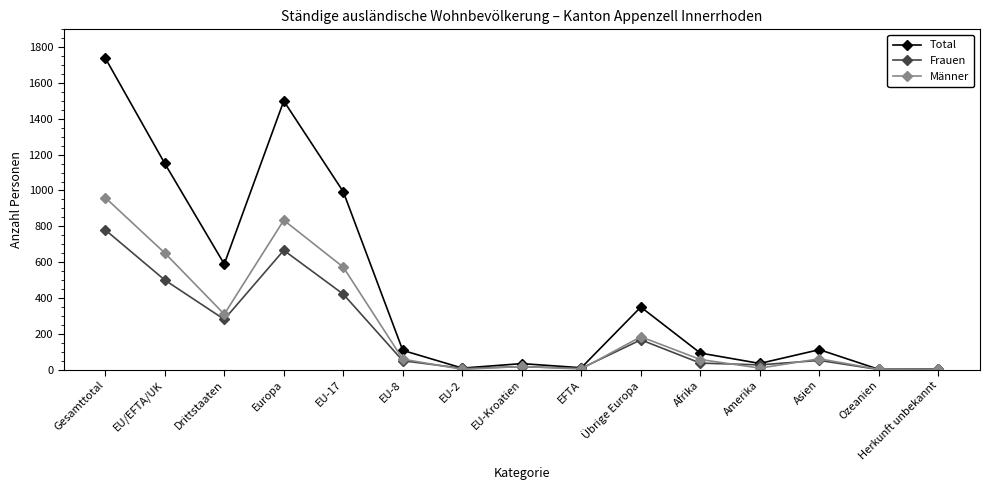

At which label does Frauen first exceed 49?

Gesamttotal